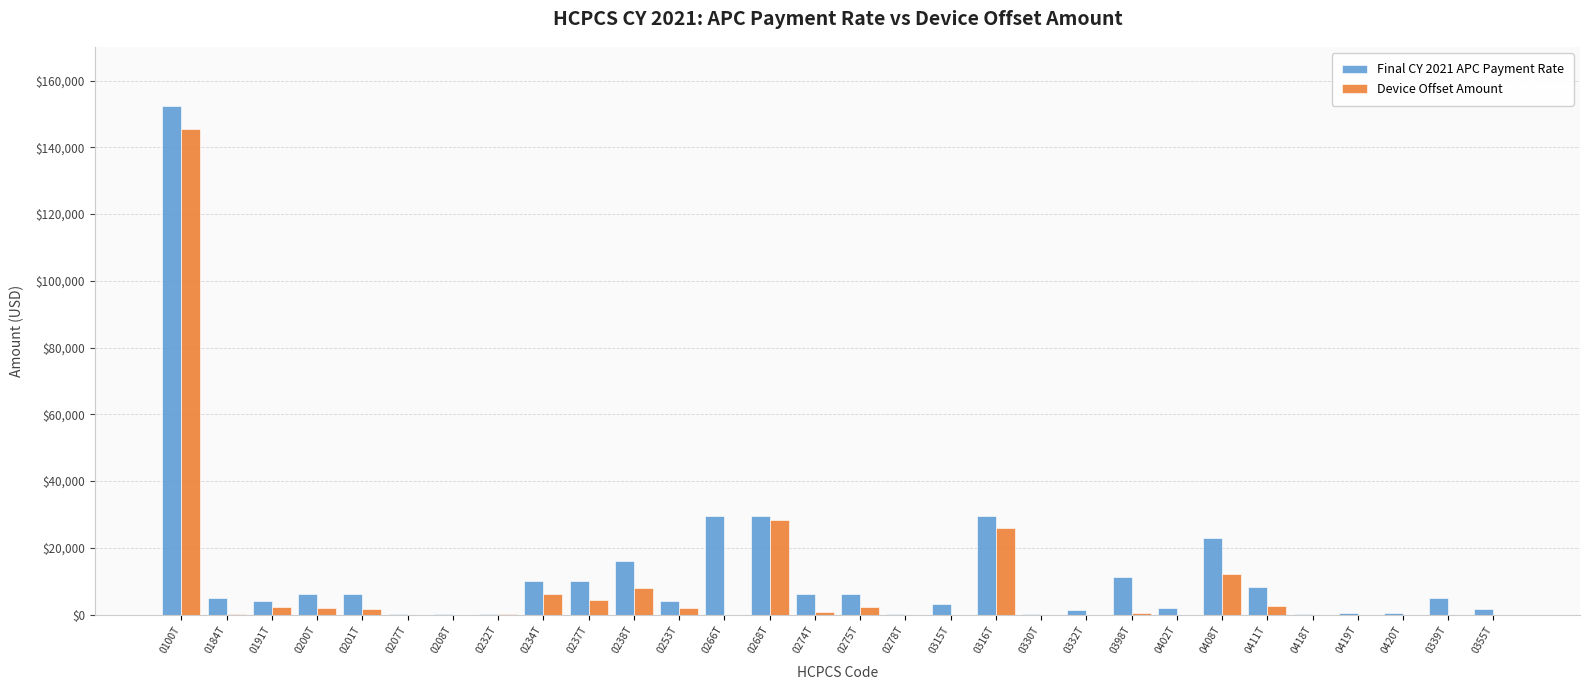

The value of Device Offset Amount at 0418T is -89726.4. True or false?

False